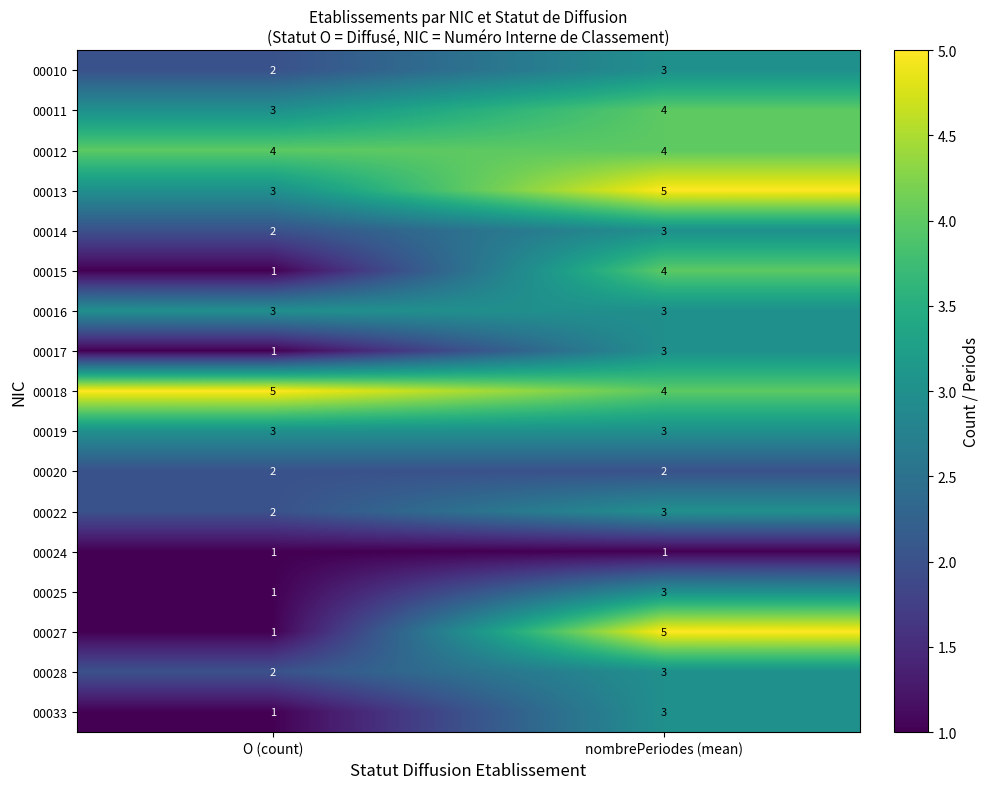

What is the spread (max minus min) of values at nombrePeriodes (mean)?

4